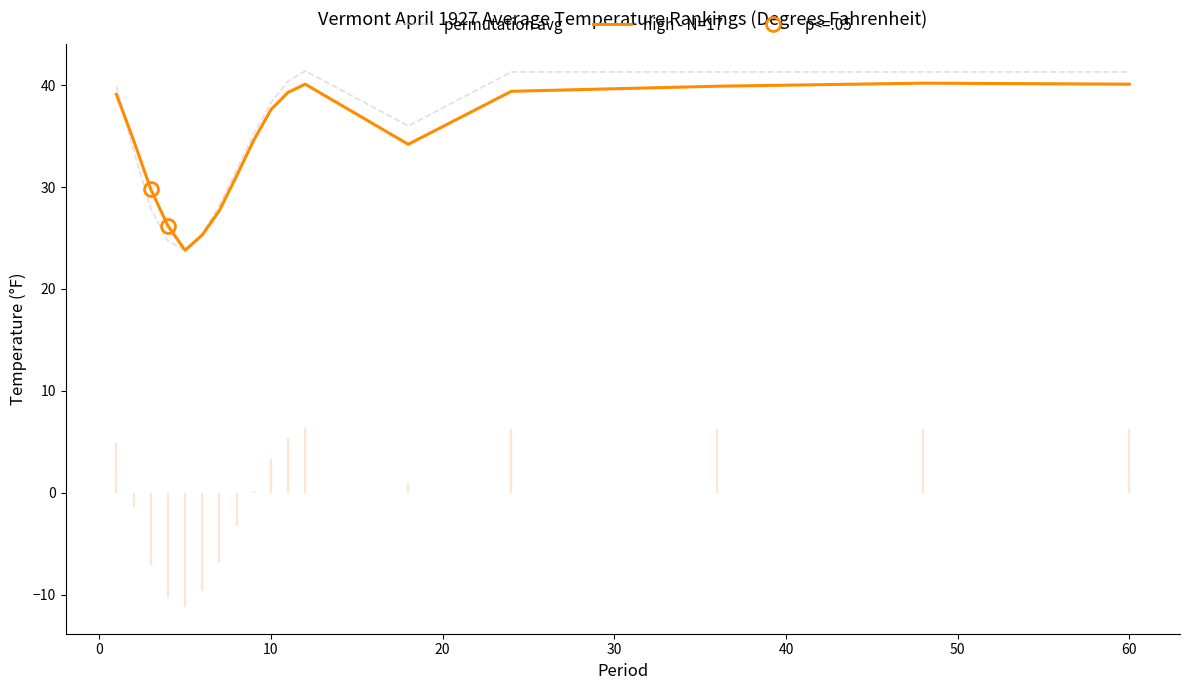

How many interior local valleys does the high - N=17 series have?

2